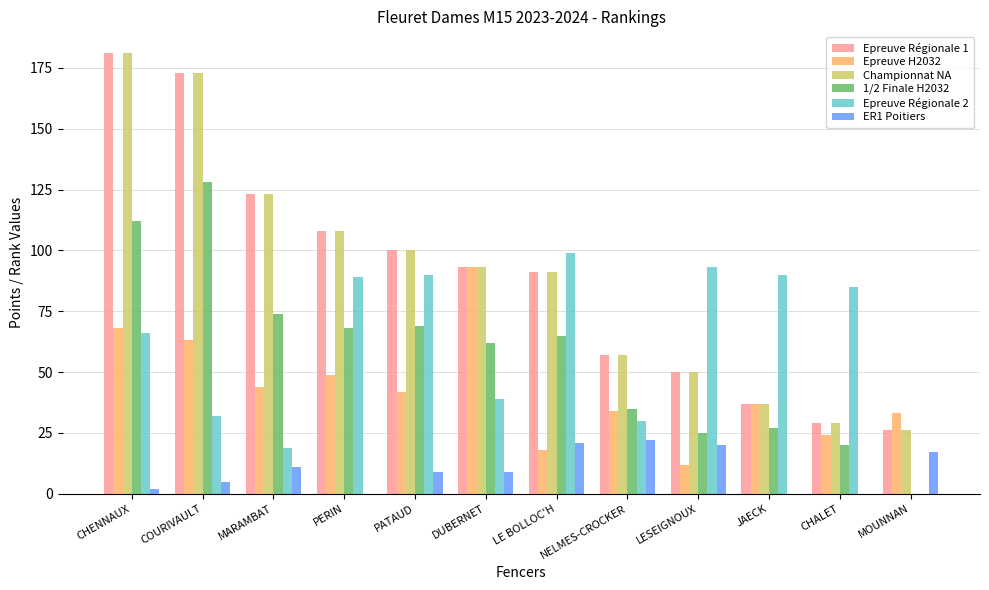

What is the greatest value displayed?

181